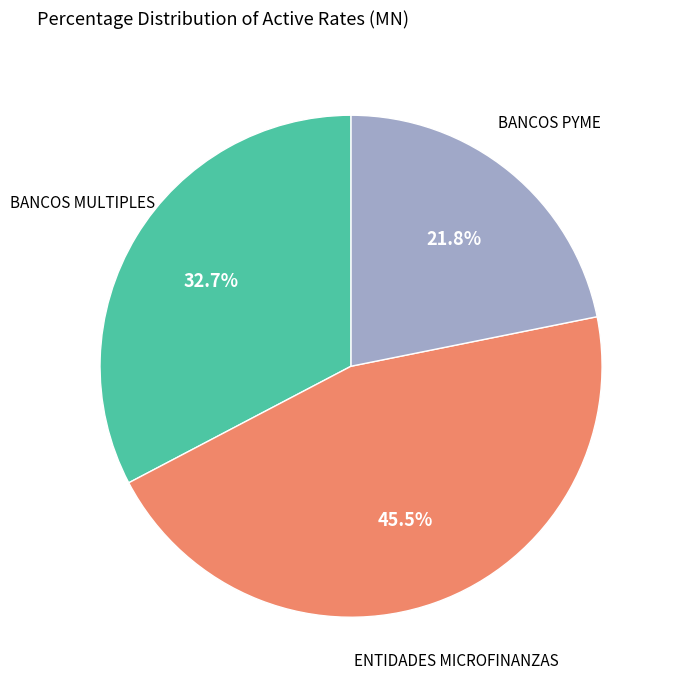

Is there any slice that represents more than half of the pie?

No